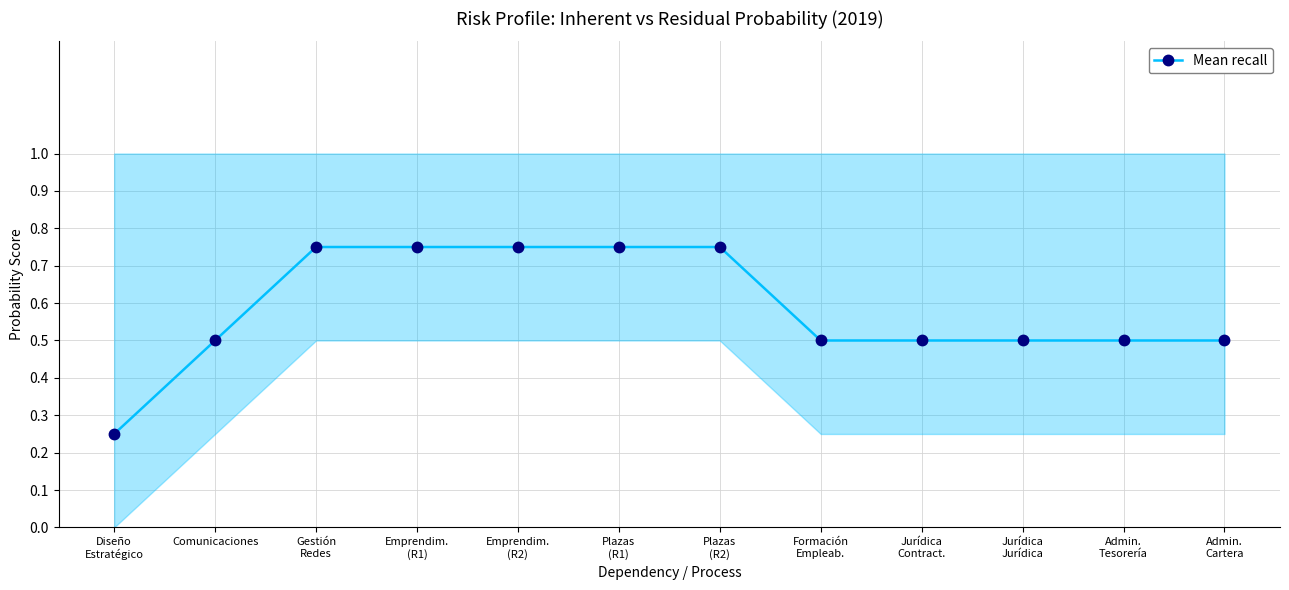

What is the value of the 10th point from the left?

0.5